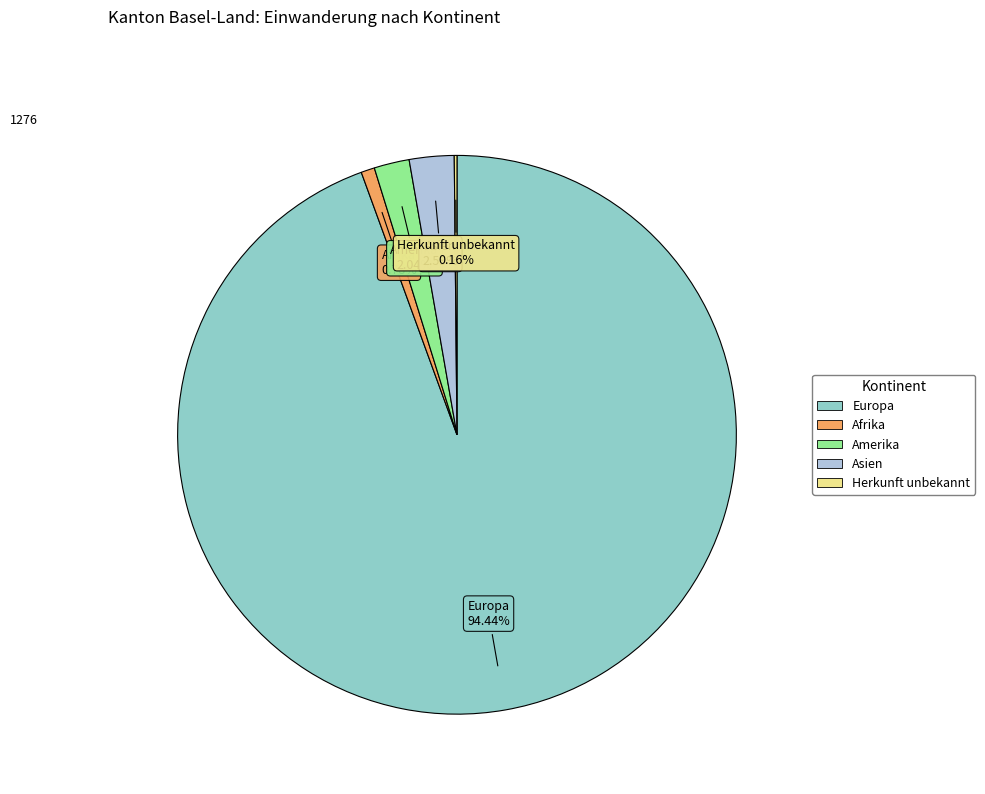

Does any single category account for the majority?

Yes